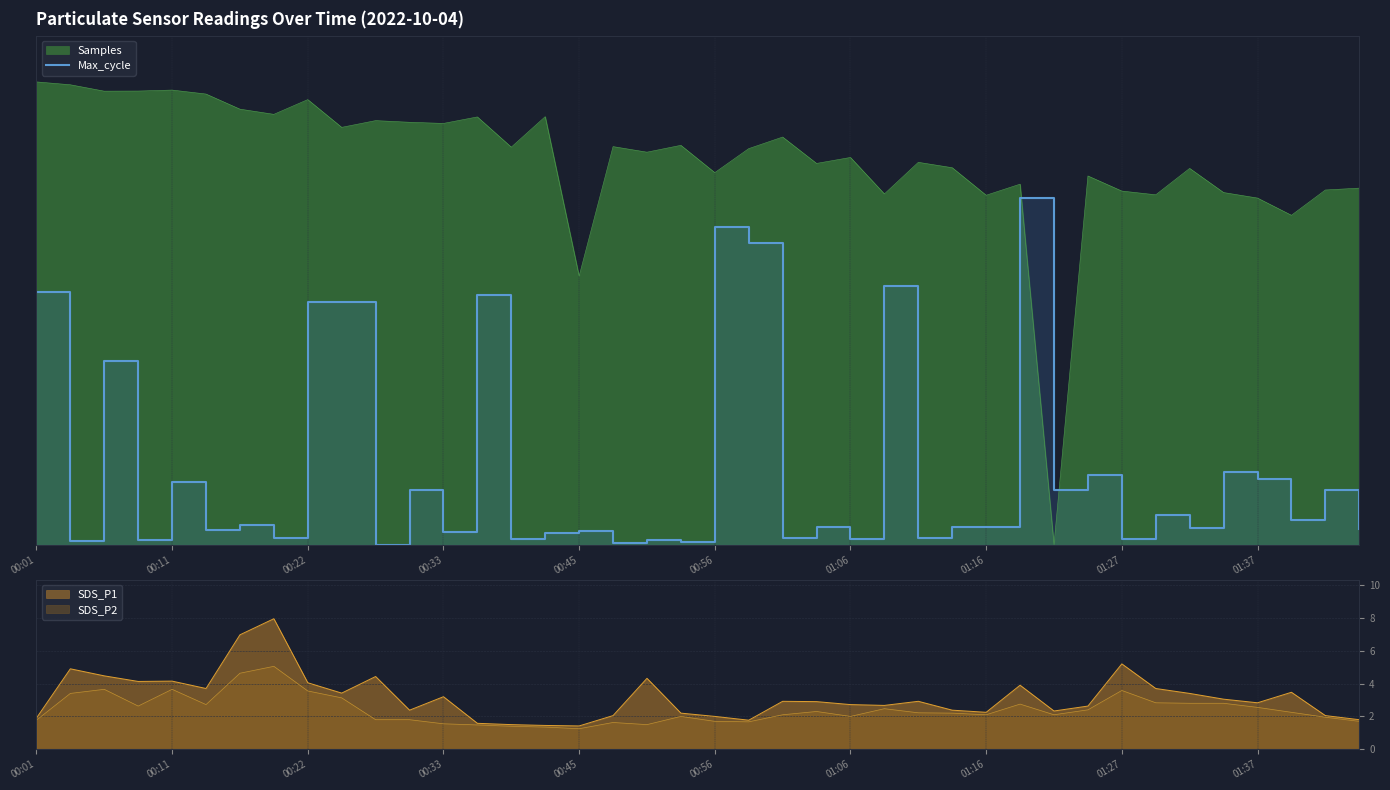

True or false: there are more than 2 points higher than both neighbors.

True